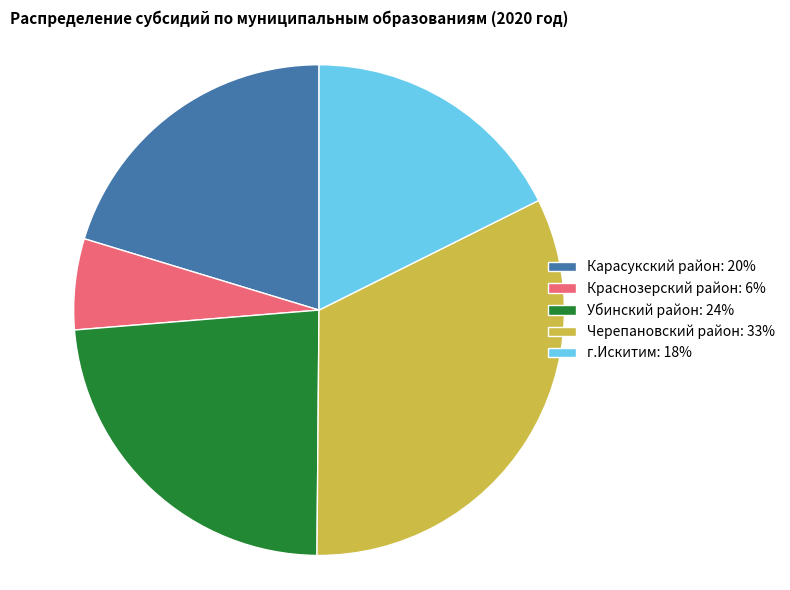

How many segments does this pie chart have?

5